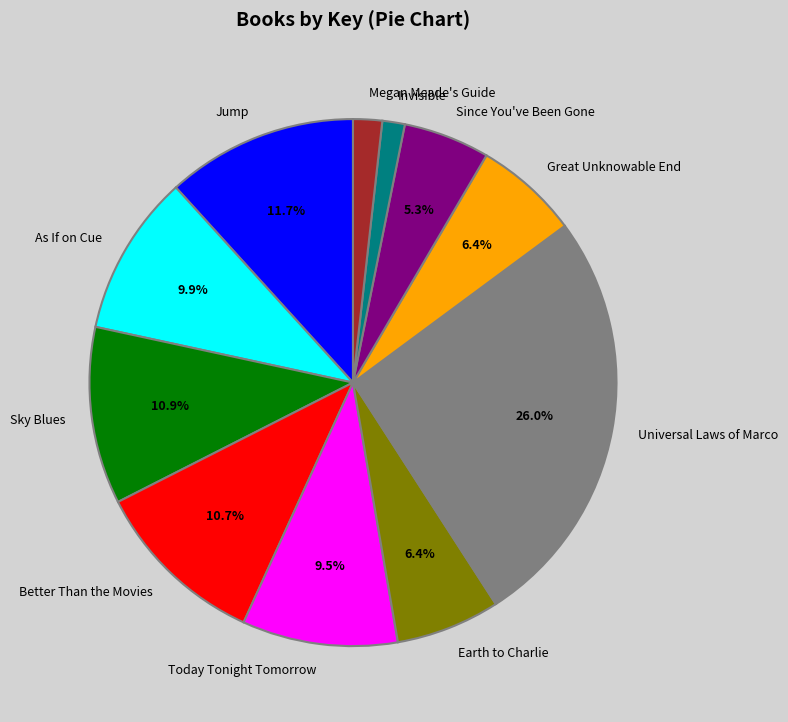

How many slices are in this pie chart?

11